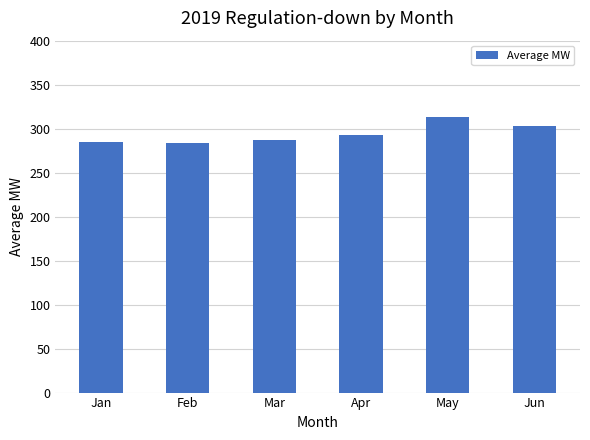

What is the change in value from Apr to May?

+21.4